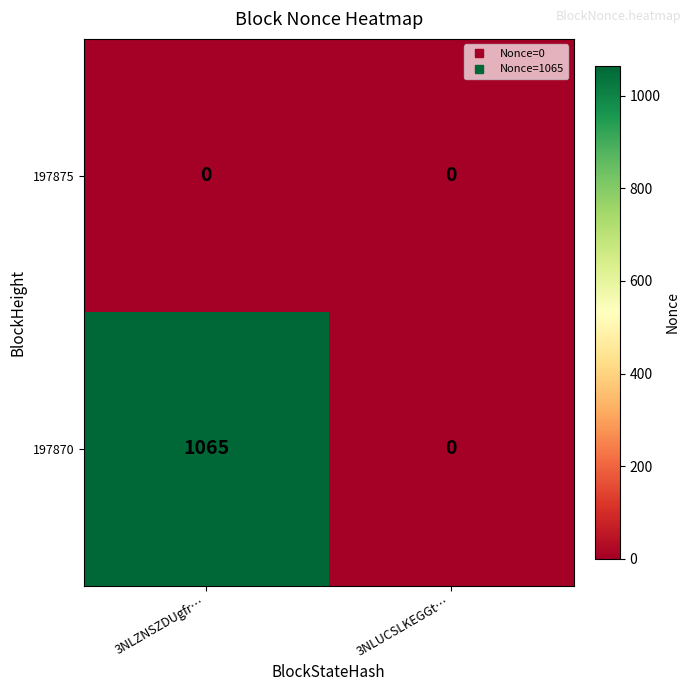

At which category is the sum across all series the highest?

3NLZNSZDUgfr…